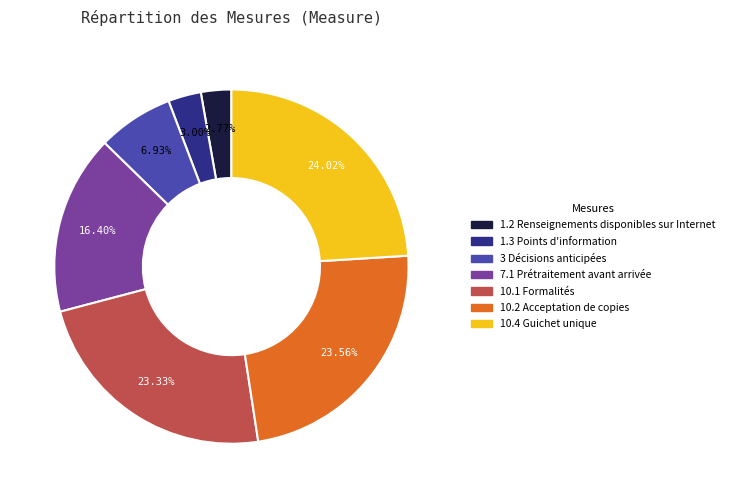

What percentage is the 7.1 Prétraitement avant arrivée slice, to the nearest percent?

16%